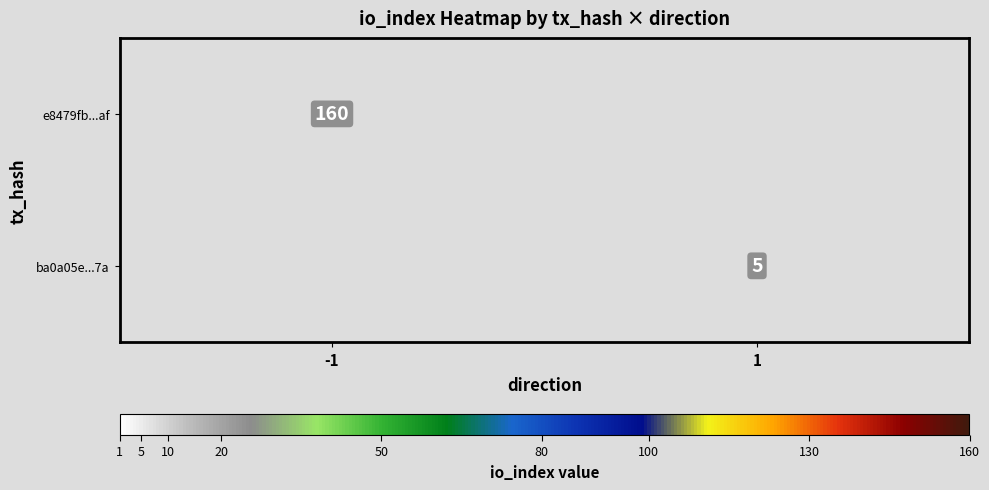

True or false: ba0a05e...7a has a value of 3 at 1.

False